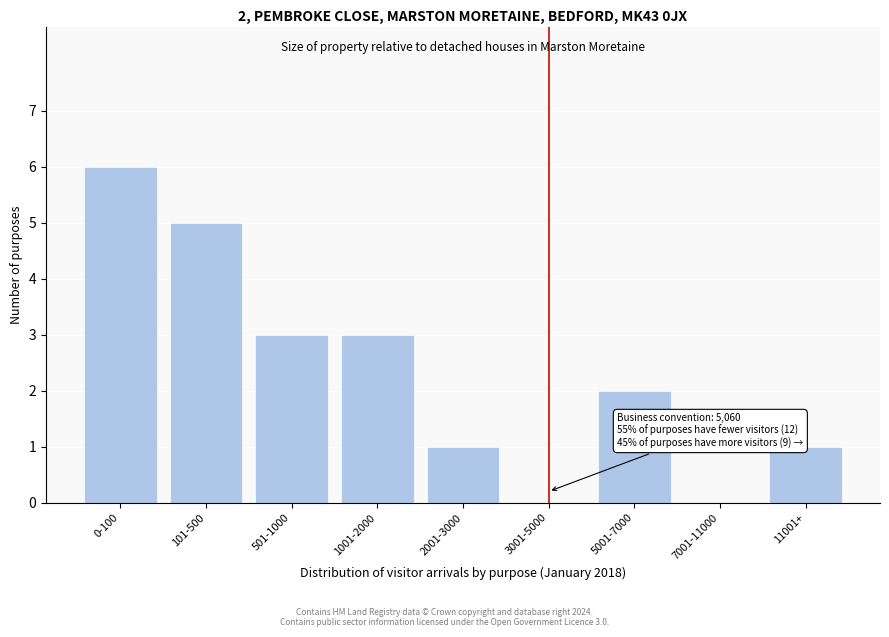

Reading left to right, extract all data points from this chart.

0-100=6	101-500=5	501-1000=3	1001-2000=3	2001-3000=1	3001-5000=0	5001-7000=2	7001-11000=0	11001+=1